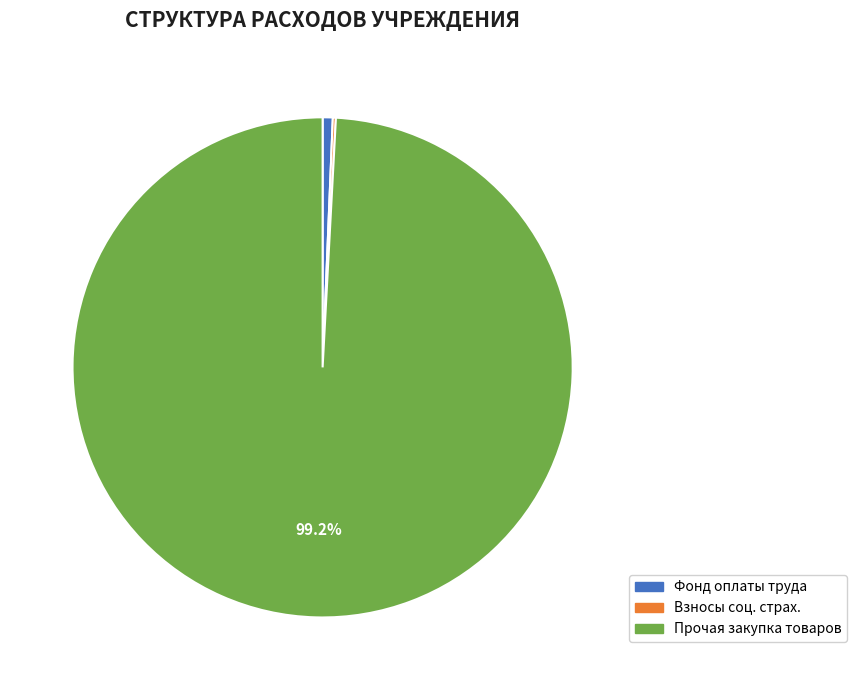

What is the largest slice in the pie chart?

Прочая закупка товаров